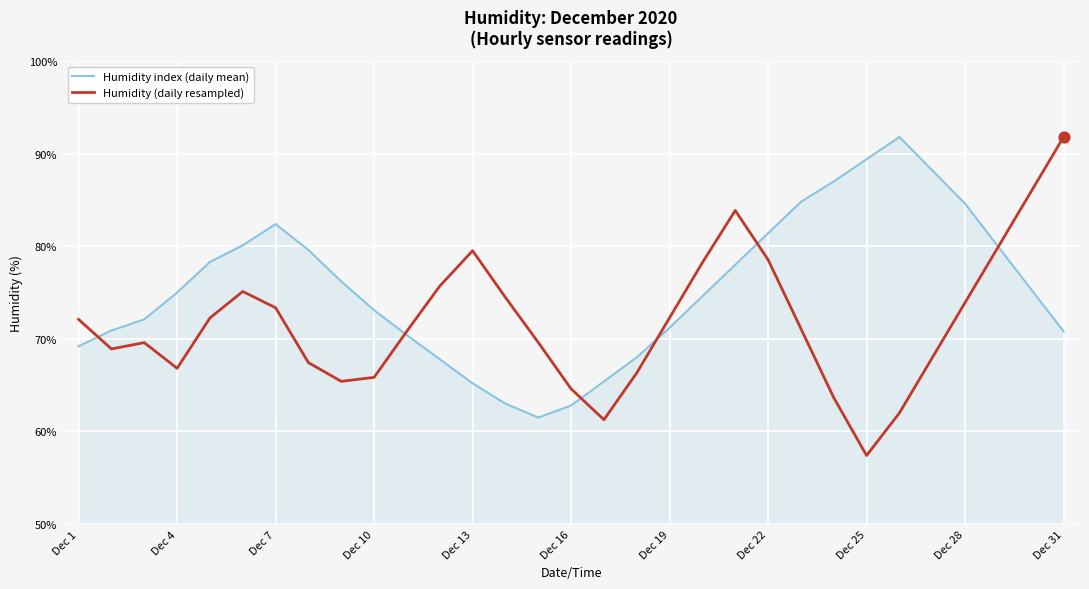

Which series has the largest total across all categories?

Humidity index (daily mean)